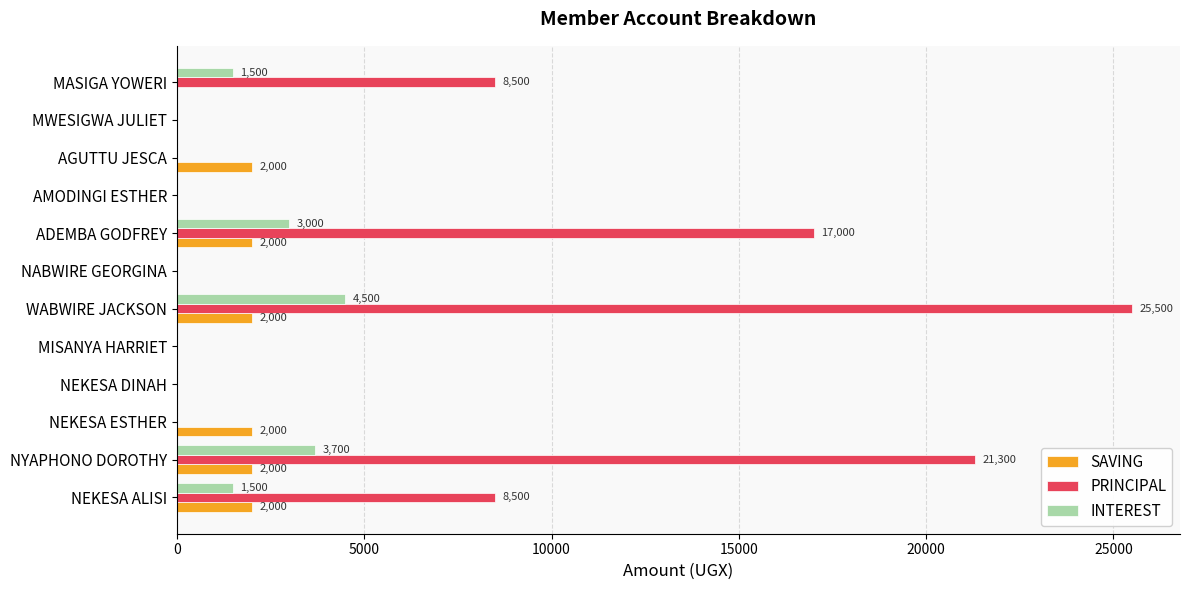

What is the greatest value displayed?

25500